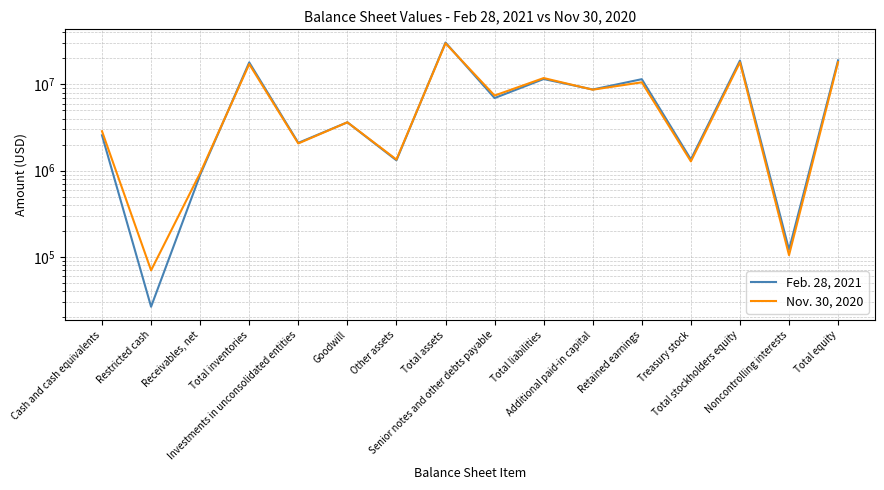

What is the difference between the second highest and second lowest values in the Nov. 30, 2020 series?

17994856